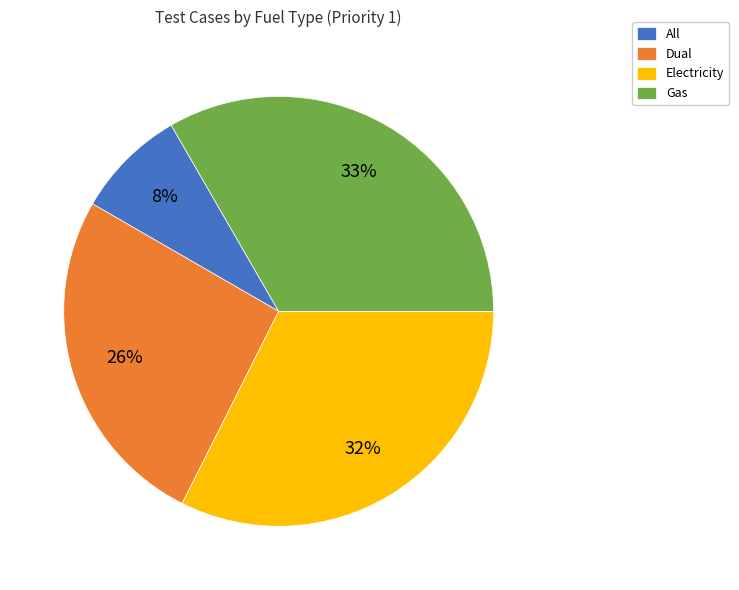

Does Electricity account for over 50% of the chart?

No